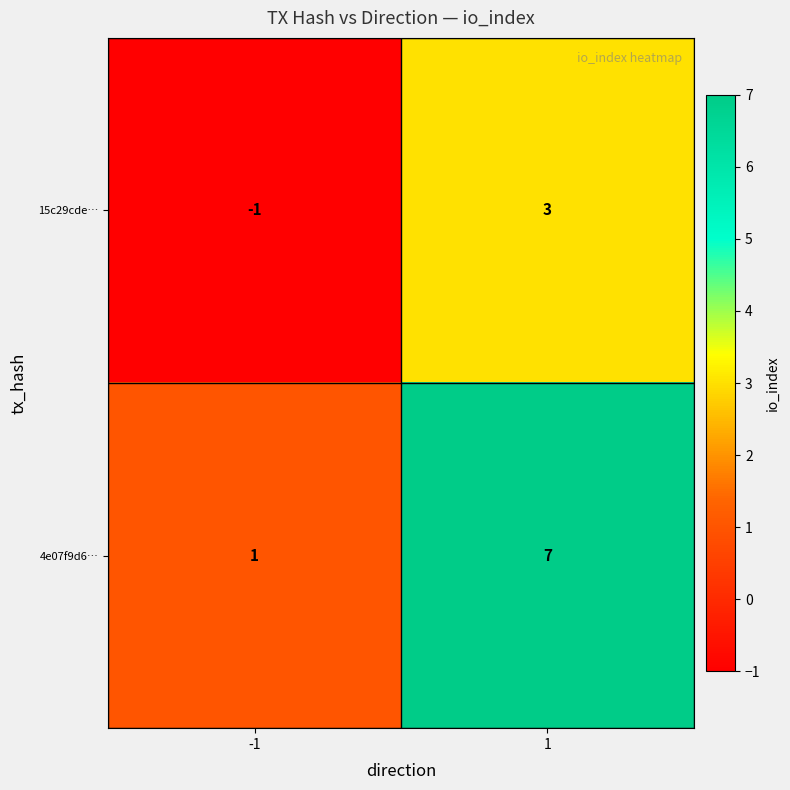

The 15c29cde… series shows -1 at -1. True or false?

True